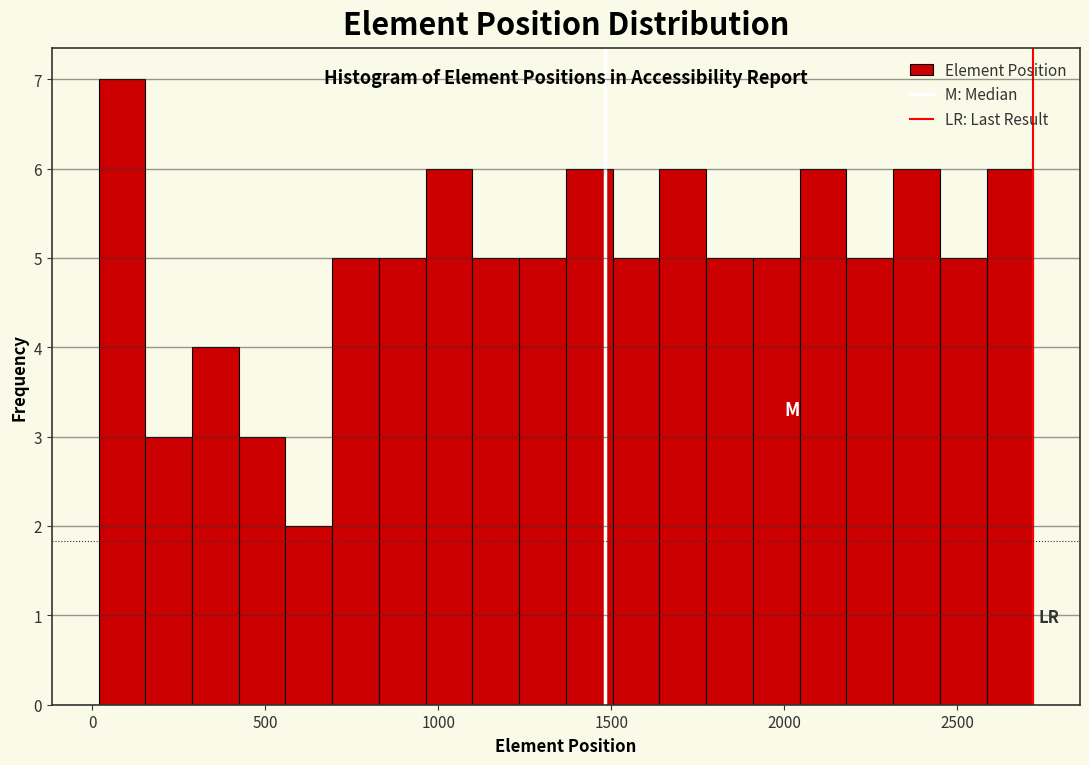

Read against the x-axis, roughly where is the centre of the tallest bar?

100